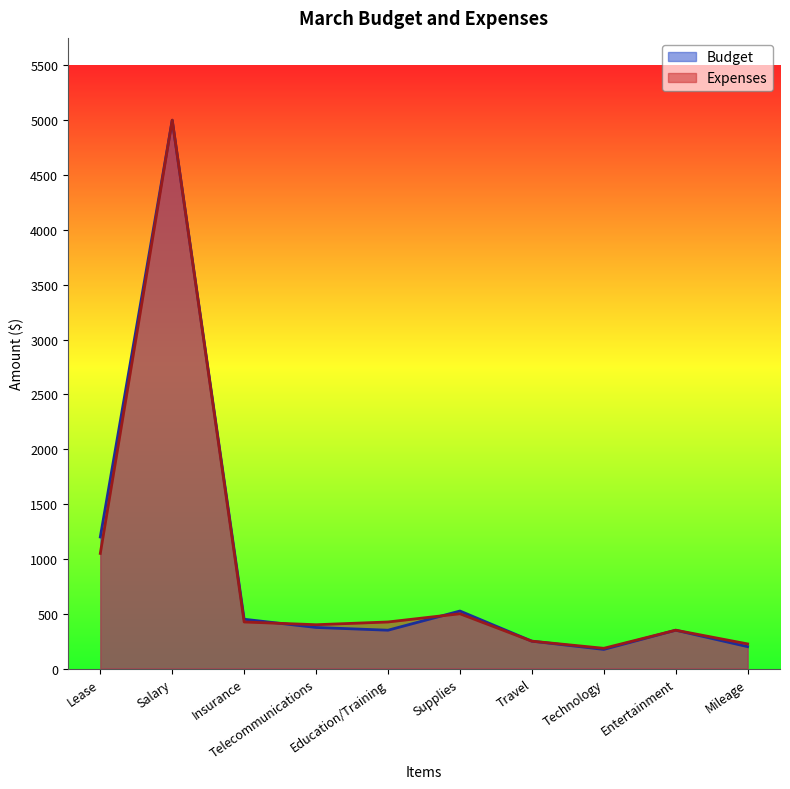

Reading left to right, transcribe all the data shown in this chart.

Budget: Lease=1200	Salary=5000	Insurance=450	Telecommunications=375	Education/Training=350	Supplies=525	Travel=250	Technology=175	Entertainment=350	Mileage=200
Expenses: Lease=1050	Salary=5000	Insurance=425	Telecommunications=400	Education/Training=425	Supplies=500	Travel=250	Technology=185	Entertainment=350	Mileage=225